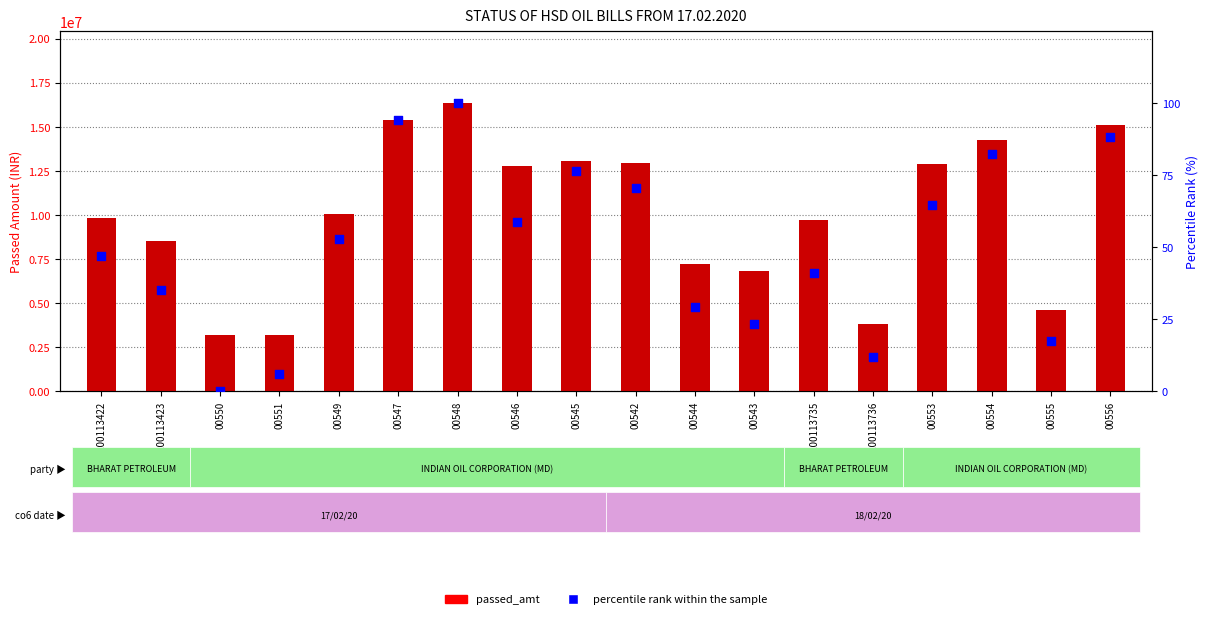

Is the value of percentile rank within the sample at 00542 greater than the value of passed_amt at 00551?

No